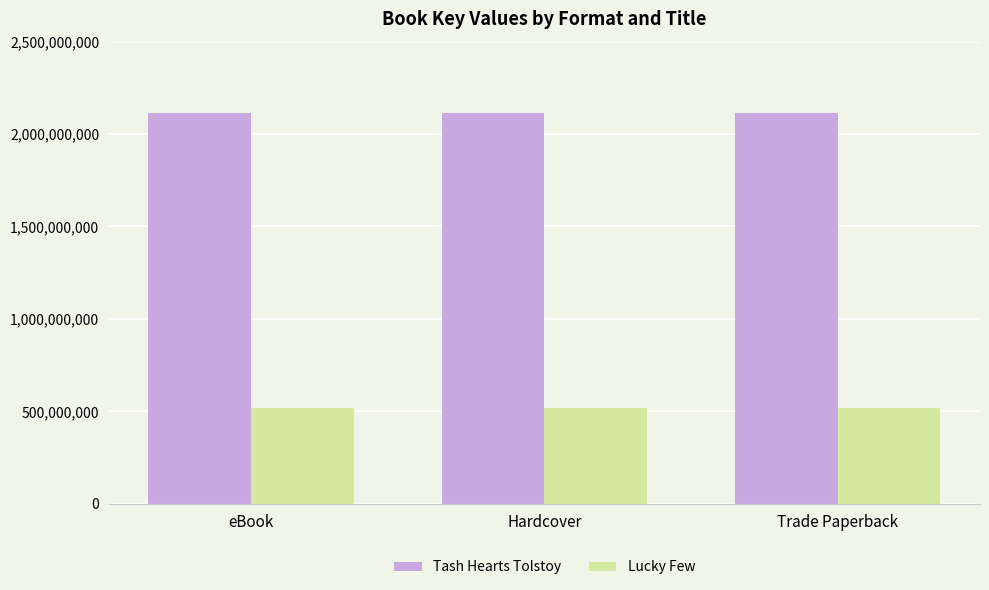

What is the spread (max minus min) of values at eBook?

1593621847